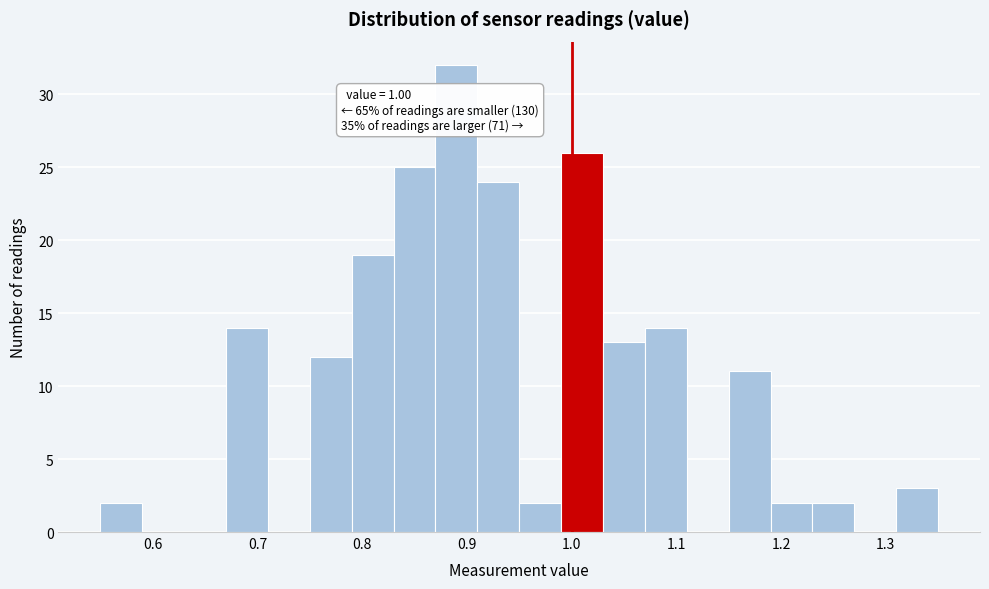

Which range on the x-axis has the tallest bar?

0.87 to 0.91